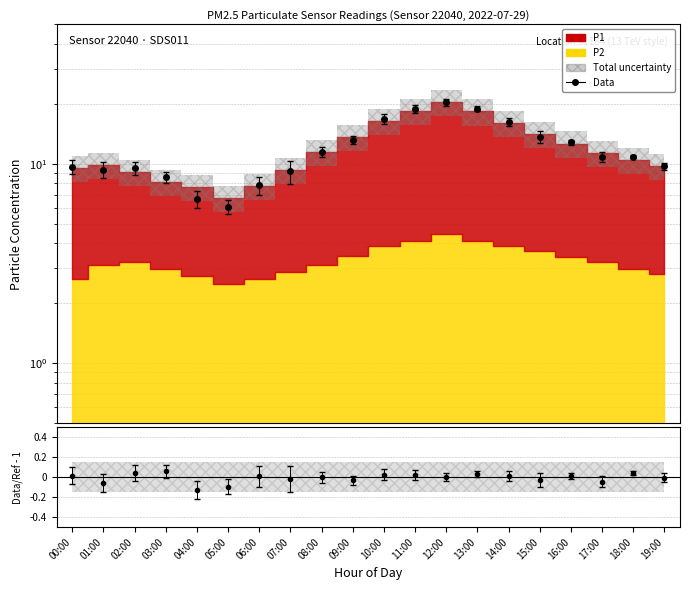

What position from the right is 09:00?

11